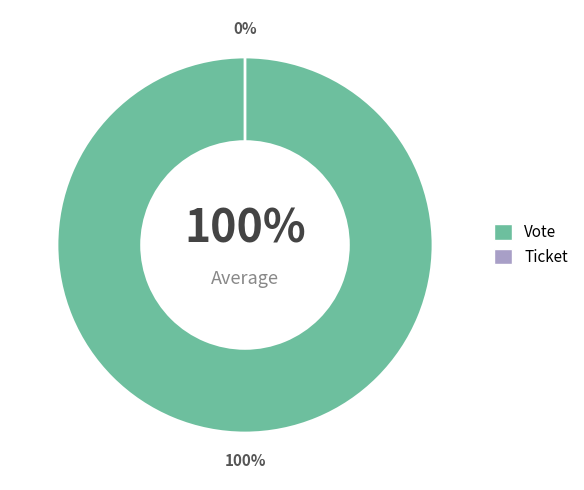

What percentage is NOT represented by Ticket?

100.0%